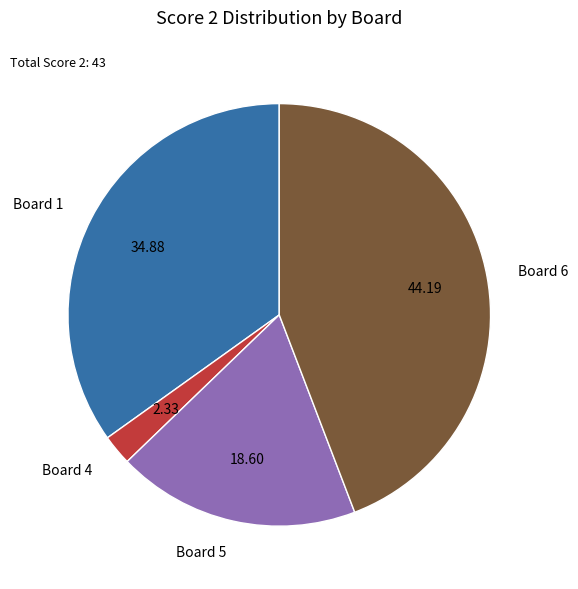

Rank the categories by value from highest to lowest.

Board 6, Board 1, Board 5, Board 4